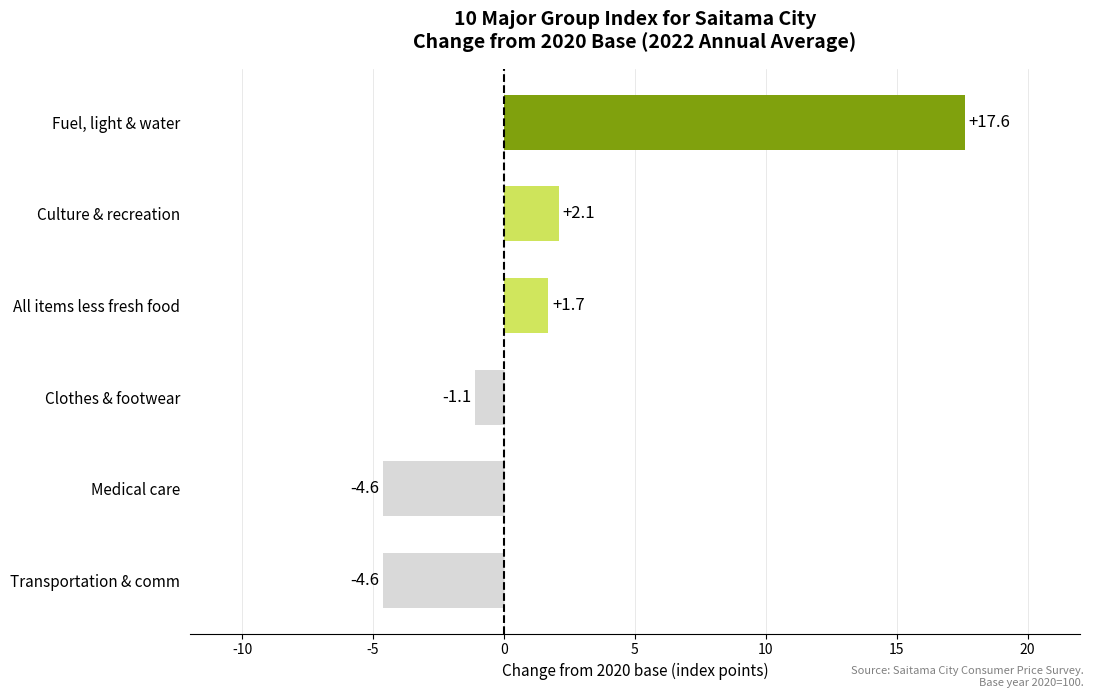

Where is the data nearest to the value 6?

Culture & recreation